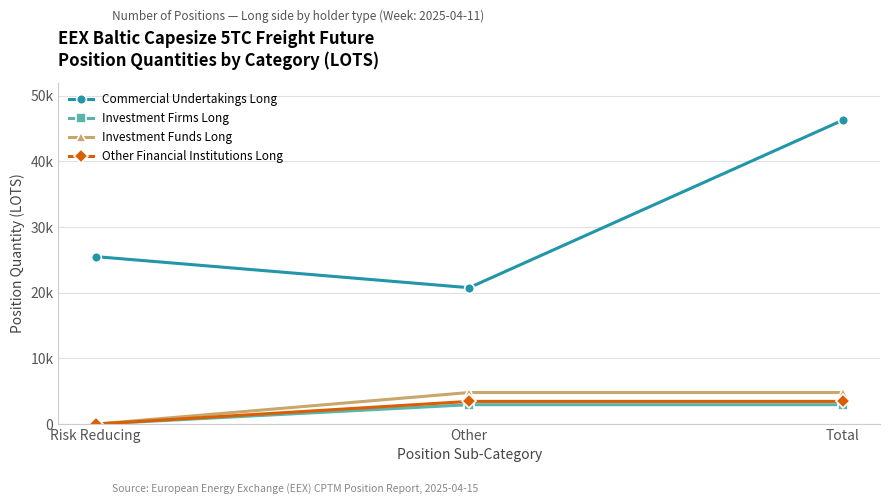

What are all the series names shown in the legend?

Commercial Undertakings Long, Investment Firms Long, Investment Funds Long, Other Financial Institutions Long